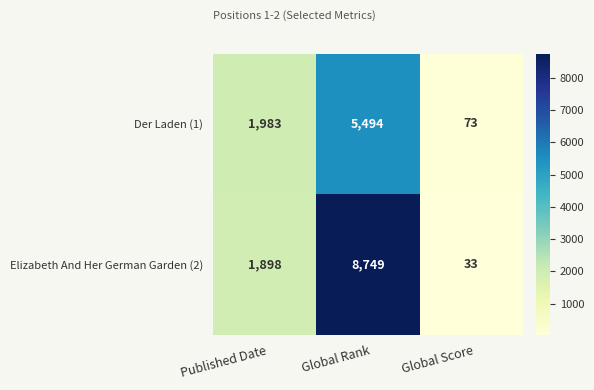

Is the value of Elizabeth And Her German Garden (2) at Global Rank greater than the value of Der Laden (1) at Published Date?

Yes